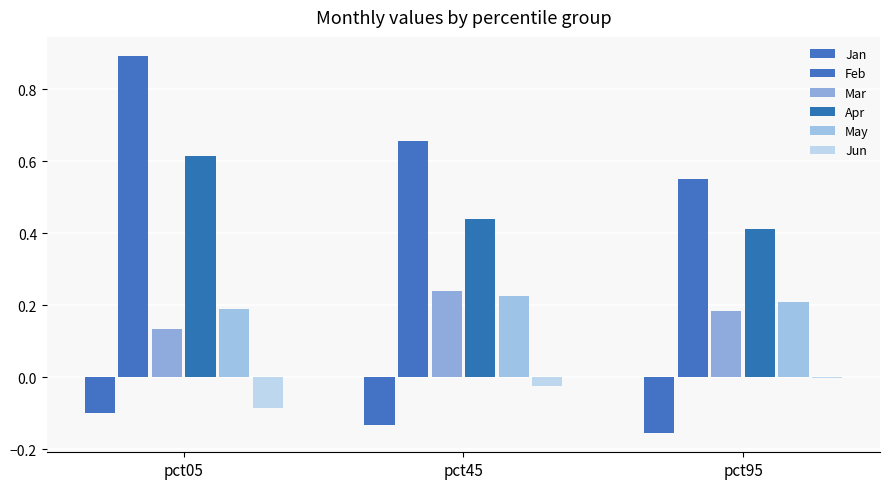

Count the number of data series in this chart.

6